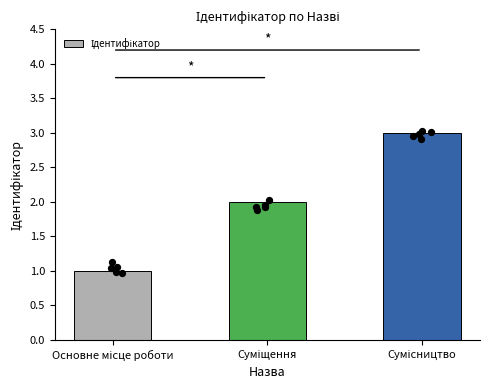

Approximately how many times larger is the value at Суміщення compared to Основне місце роботи?

2.0